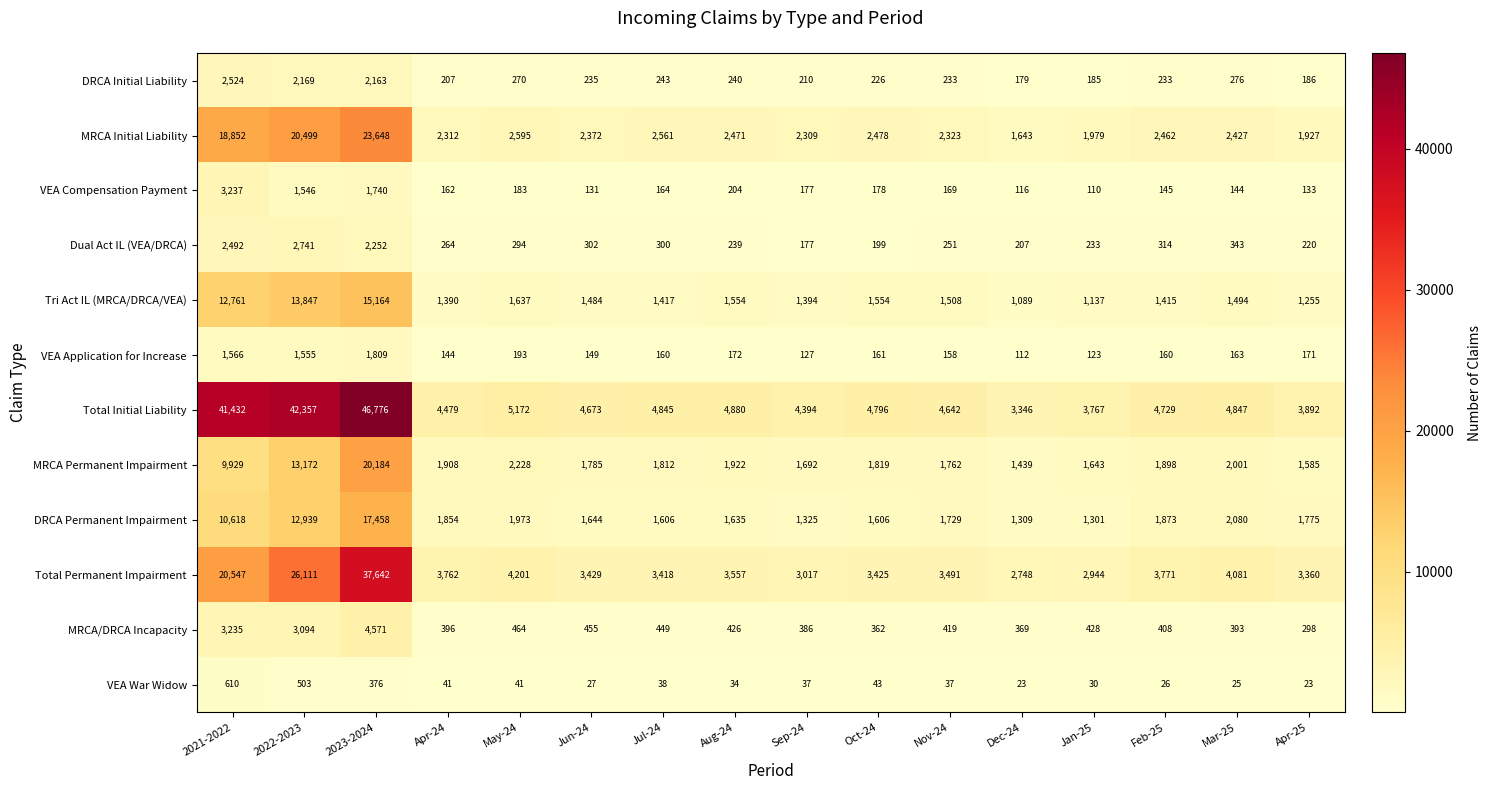

What is the difference between the maximum and second lowest values in the VEA War Widow series?

587